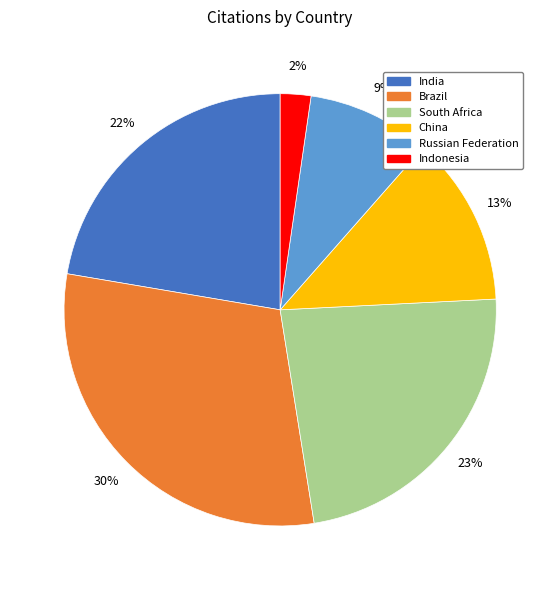

To the nearest percent, what is the difference between the largest and smallest slice percentages?

28%